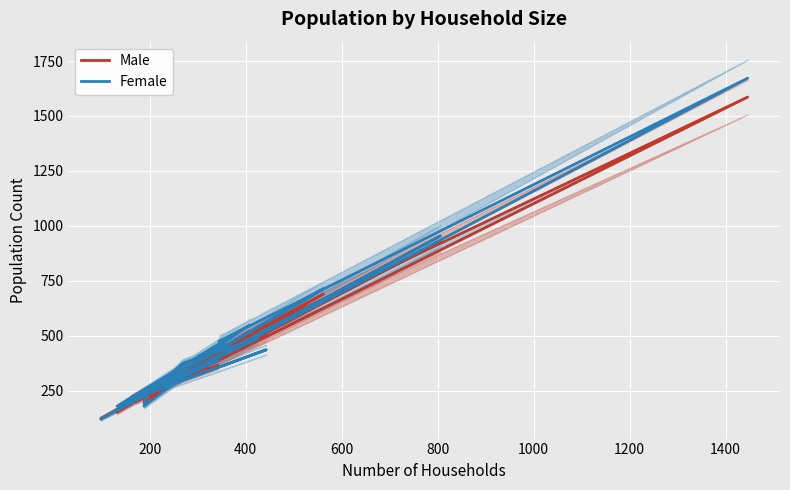

True or false: Female and Male intersect in this chart.

True